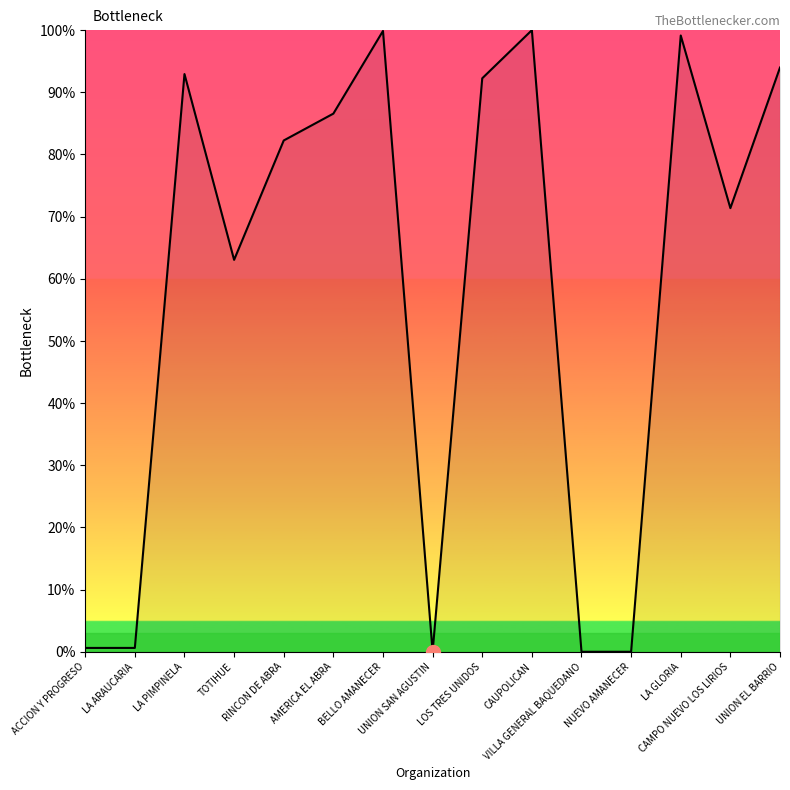

At which label does the data first exceed 82?

LA PIMPINELA